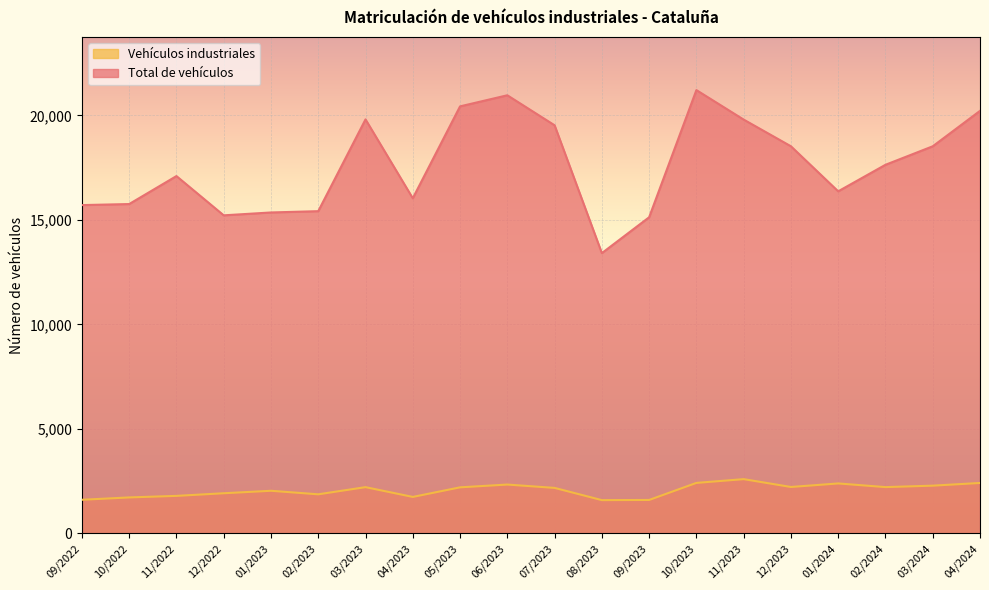

Rank the series by their average value, from highest to lowest.

Total de vehículos, Vehículos industriales